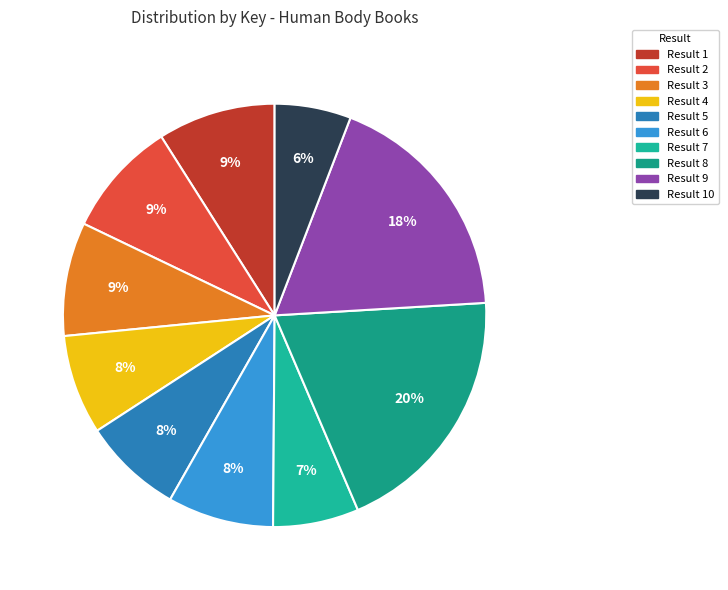

Count the number of slices in the pie.

10